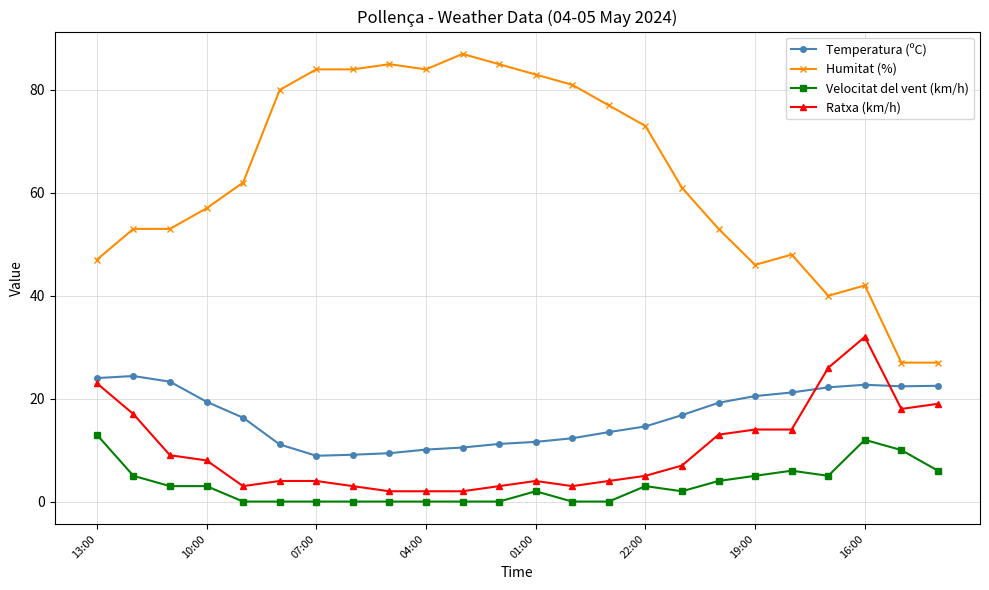

Does the chart display data point markers on the line(s)?

Yes